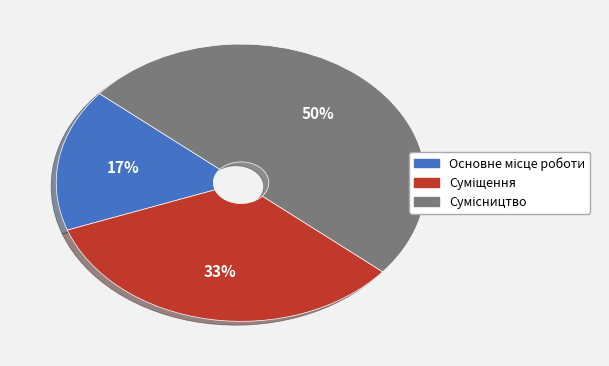

To the nearest percent, what is the average slice percentage?

33%